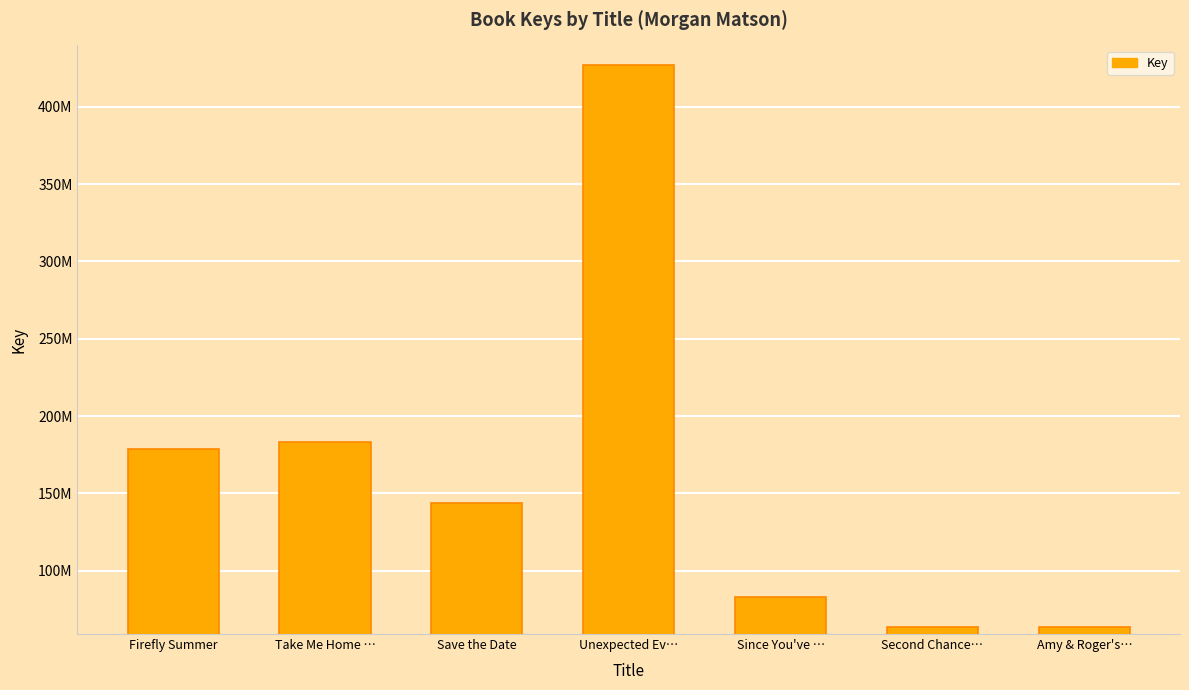

Does the chart contain stacked bars?

No